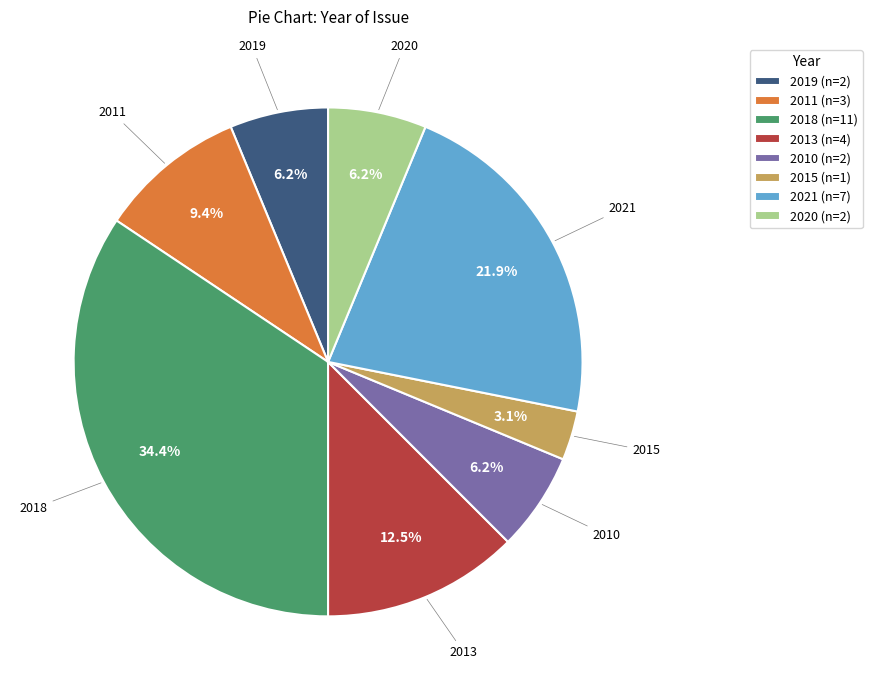

Combined, do 2021 (n=7) and 2011 (n=3) account for over 50%?

No